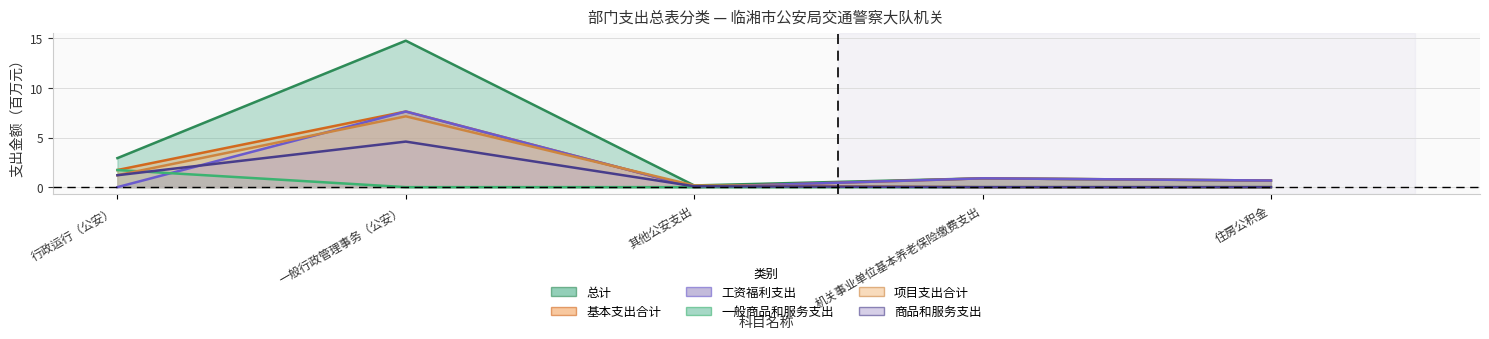

The value of 商品和服务支出 at 其他公安支出 is 0.1. True or false?

True